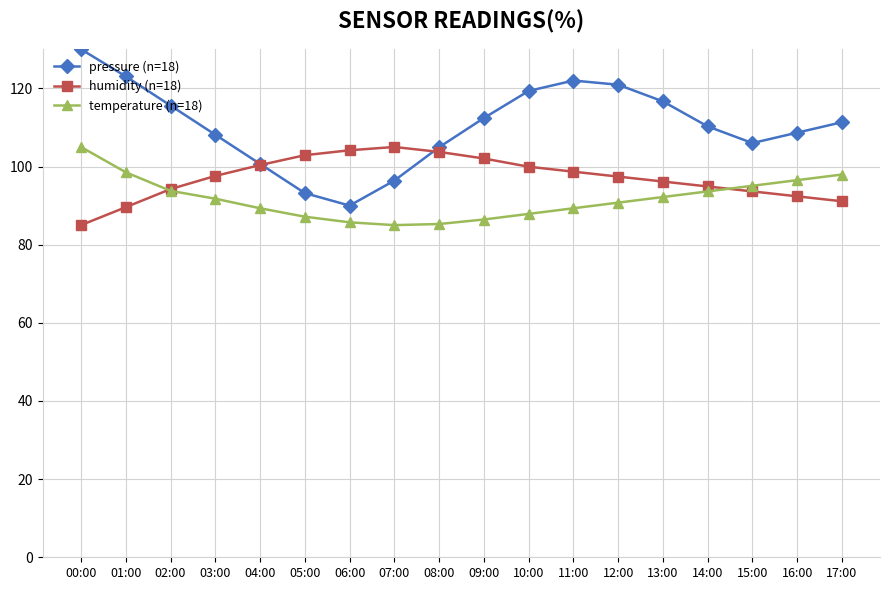

At which label is pressure (n=18) closest to 110?

14:00